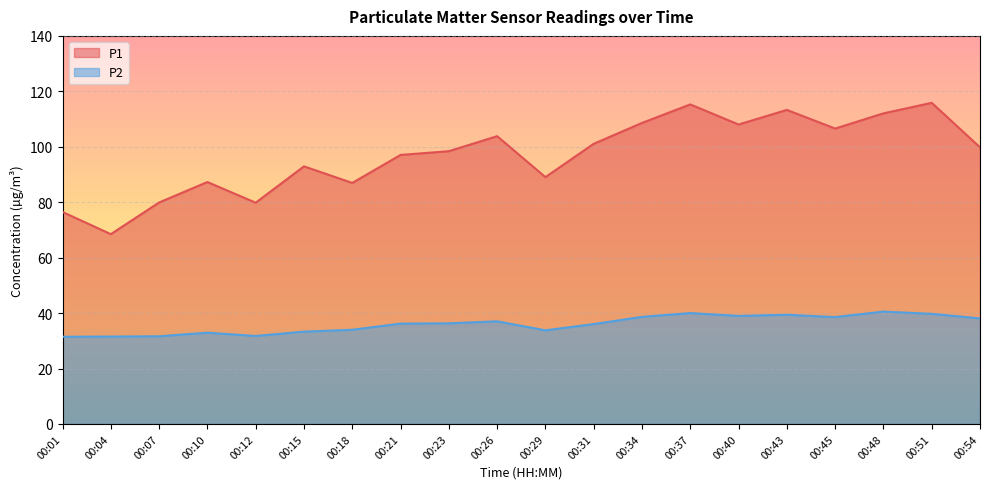

What value does the P2 series have at 00:34?

38.6